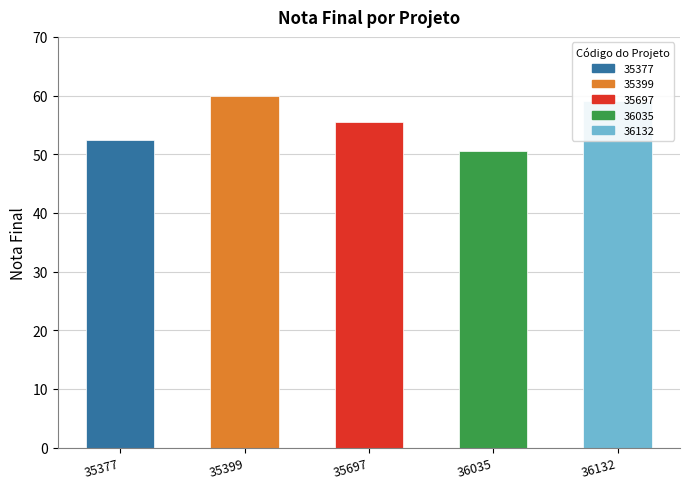

How many data points are less than 55?

2